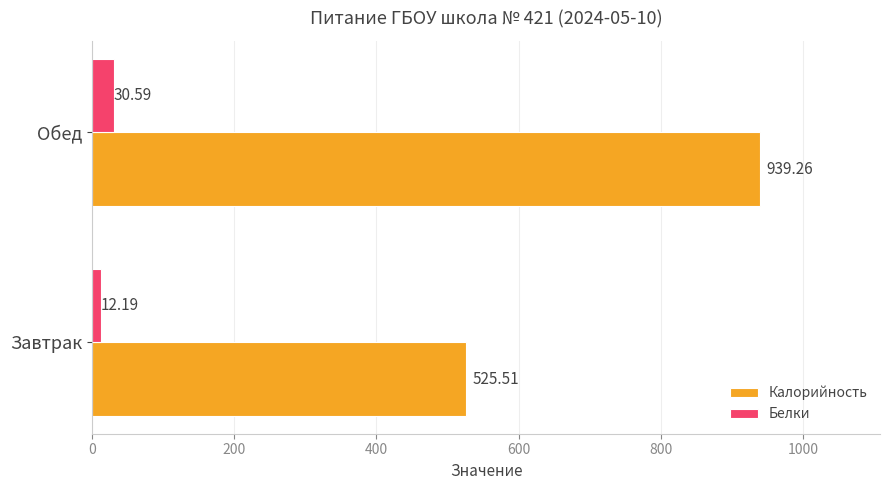

List the series in order of their overall mean, lowest first.

Белки, Калорийность